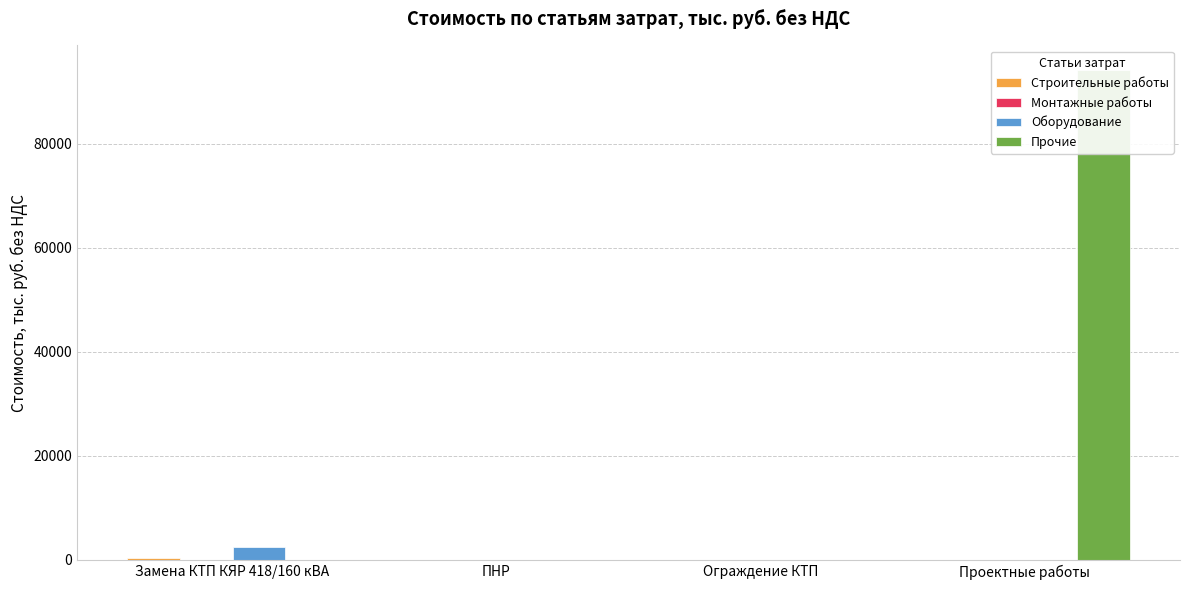

How many data points in Прочие are less than 74?

2